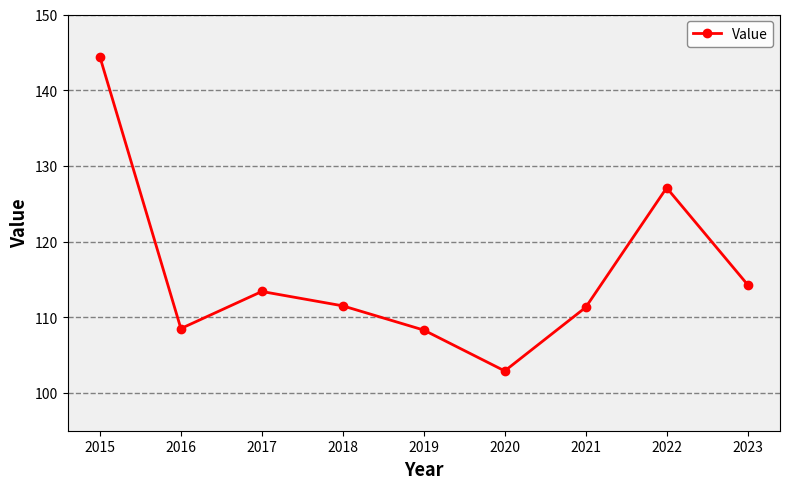

The value at 2015 is 144.4. True or false?

True